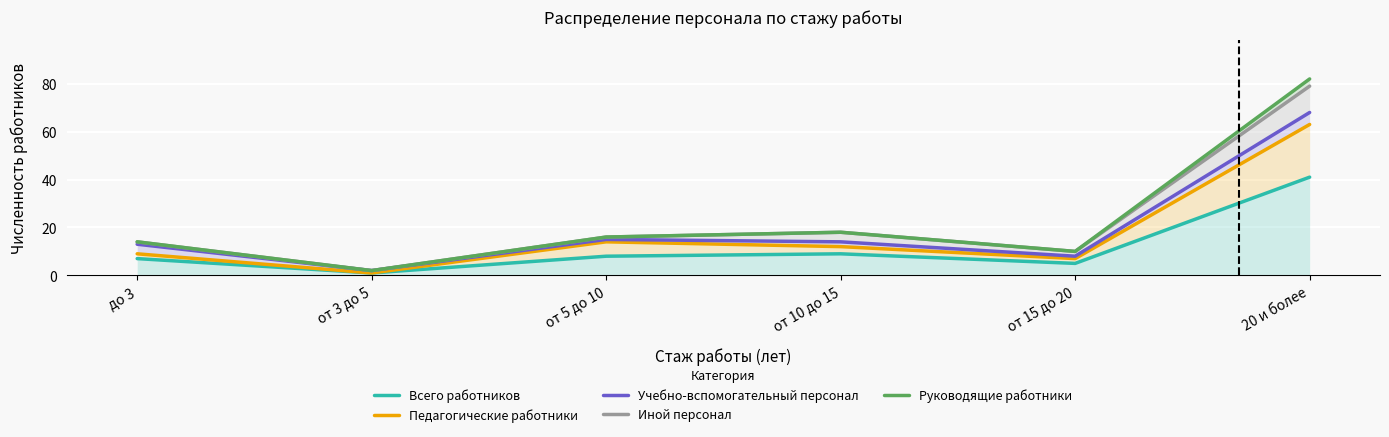

Rank the categories by Учебно-вспомогательный персонал value from highest to lowest.

20 и более, от 5 до 10, от 10 до 15, до 3, от 15 до 20, от 3 до 5